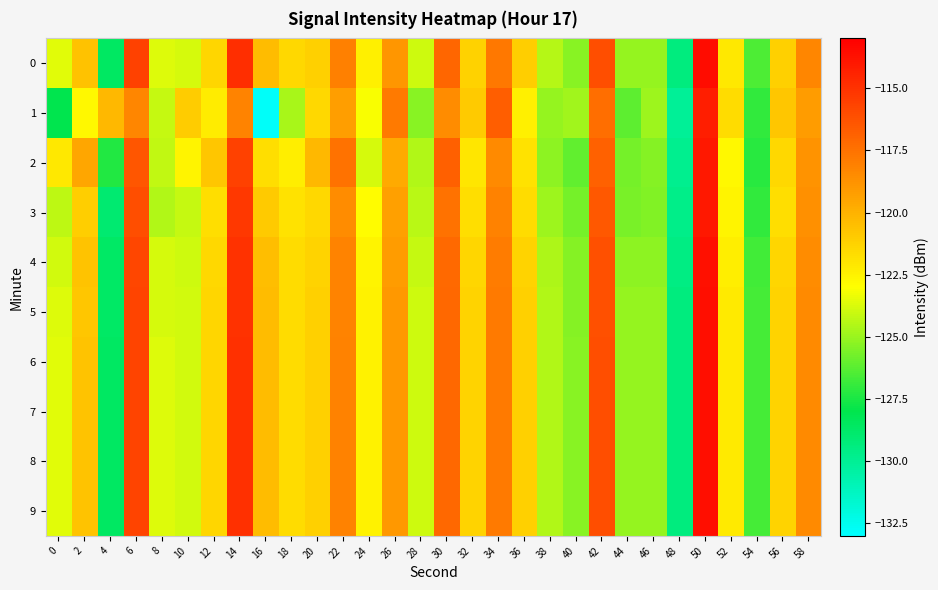

Reading right to left, transcribe all the data shown in this chart.

0: 58=-118.3	56=-121.2	54=-126.5	52=-122.1	50=-113.5	48=-129.3	46=-125.1	44=-125.1	42=-116.1	40=-125.3	38=-124.4	36=-121.1	34=-117.7	32=-121.2	30=-117.0	28=-124.0	26=-118.9	24=-122.4	22=-118.1	20=-121.2	18=-121.5	16=-120.3	14=-114.8	12=-121.4	10=-123.8	8=-123.7	6=-115.6	4=-128.6	2=-120.6	0=-123.6
1: 58=-119.1	56=-120.8	54=-127.0	52=-121.6	50=-114.2	48=-130.1	46=-124.9	44=-126.2	42=-117.3	40=-124.8	38=-125.1	36=-122.4	34=-116.7	32=-120.9	30=-118.5	28=-125.3	26=-117.8	24=-123.1	22=-119.2	20=-121.5	18=-124.7	16=-132.8	14=-118.2	12=-122.3	10=-121.0	8=-124.1	6=-118.2	4=-120.2	2=-122.7	0=-128.1
2: 58=-118.8	56=-121.5	54=-127.2	52=-122.7	50=-114.0	48=-129.8	46=-125.4	44=-125.7	42=-116.9	40=-126.1	38=-125.2	36=-121.9	34=-118.4	32=-122.0	30=-116.8	28=-124.5	26=-119.7	24=-123.8	22=-117.5	20=-120.2	18=-122.3	16=-121.7	14=-115.6	12=-120.8	10=-122.6	8=-124.2	6=-116.4	4=-127.3	2=-119.5	0=-122.1
3: 58=-118.7	56=-121.7	54=-127.0	52=-122.6	50=-114.0	48=-129.7	46=-125.5	44=-125.6	42=-116.5	40=-125.7	38=-124.9	36=-121.6	34=-118.1	32=-121.7	30=-117.5	28=-124.4	26=-119.3	24=-122.9	22=-118.5	20=-121.5	18=-121.9	16=-120.9	14=-115.2	12=-121.7	10=-124.1	8=-124.5	6=-116.1	4=-129.0	2=-121.1	0=-124.3
4: 58=-118.5	56=-121.4	54=-126.7	52=-122.3	50=-113.7	48=-129.5	46=-125.2	44=-125.2	42=-116.2	40=-125.4	38=-124.6	36=-121.3	34=-117.9	32=-121.4	30=-117.2	28=-124.1	26=-119.1	24=-122.6	22=-118.2	20=-121.3	18=-121.6	16=-120.5	14=-115.0	12=-121.5	10=-124.0	8=-123.8	6=-115.8	4=-128.7	2=-120.7	0=-123.9
5: 58=-118.4	56=-121.3	54=-126.6	52=-122.2	50=-113.6	48=-129.4	46=-125.1	44=-125.1	42=-116.2	40=-125.4	38=-124.5	36=-121.2	34=-117.8	32=-121.3	30=-117.1	28=-124.0	26=-119.0	24=-122.5	22=-118.2	20=-121.2	18=-121.6	16=-120.4	14=-115.0	12=-121.4	10=-123.9	8=-123.8	6=-115.7	4=-128.7	2=-120.8	0=-123.7
6: 58=-118.4	56=-121.3	54=-126.6	52=-122.2	50=-113.6	48=-129.4	46=-125.1	44=-125.1	42=-116.1	40=-125.3	38=-124.5	36=-121.2	34=-117.8	32=-121.3	30=-117.1	28=-124.0	26=-119.0	24=-122.5	22=-118.1	20=-121.2	18=-121.6	16=-120.4	14=-114.9	12=-121.4	10=-123.9	8=-123.7	6=-115.7	4=-128.6	2=-120.7	0=-123.6
7: 58=-118.4	56=-121.3	54=-126.6	52=-122.2	50=-113.6	48=-129.4	46=-125.1	44=-125.1	42=-116.1	40=-125.3	38=-124.5	36=-121.2	34=-117.8	32=-121.3	30=-117.1	28=-124.0	26=-119.0	24=-122.5	22=-118.1	20=-121.2	18=-121.6	16=-120.4	14=-114.9	12=-121.4	10=-123.9	8=-123.7	6=-115.7	4=-128.6	2=-120.7	0=-123.6
8: 58=-118.4	56=-121.3	54=-126.6	52=-122.2	50=-113.6	48=-129.4	46=-125.1	44=-125.1	42=-116.1	40=-125.3	38=-124.5	36=-121.2	34=-117.8	32=-121.3	30=-117.1	28=-124.0	26=-119.0	24=-122.5	22=-118.1	20=-121.2	18=-121.6	16=-120.4	14=-114.9	12=-121.4	10=-123.9	8=-123.7	6=-115.7	4=-128.6	2=-120.7	0=-123.6
9: 58=-118.4	56=-121.3	54=-126.6	52=-122.2	50=-113.6	48=-129.4	46=-125.1	44=-125.1	42=-116.1	40=-125.3	38=-124.5	36=-121.2	34=-117.8	32=-121.3	30=-117.1	28=-124.0	26=-119.0	24=-122.5	22=-118.1	20=-121.2	18=-121.6	16=-120.4	14=-114.9	12=-121.4	10=-123.9	8=-123.7	6=-115.7	4=-128.6	2=-120.7	0=-123.6